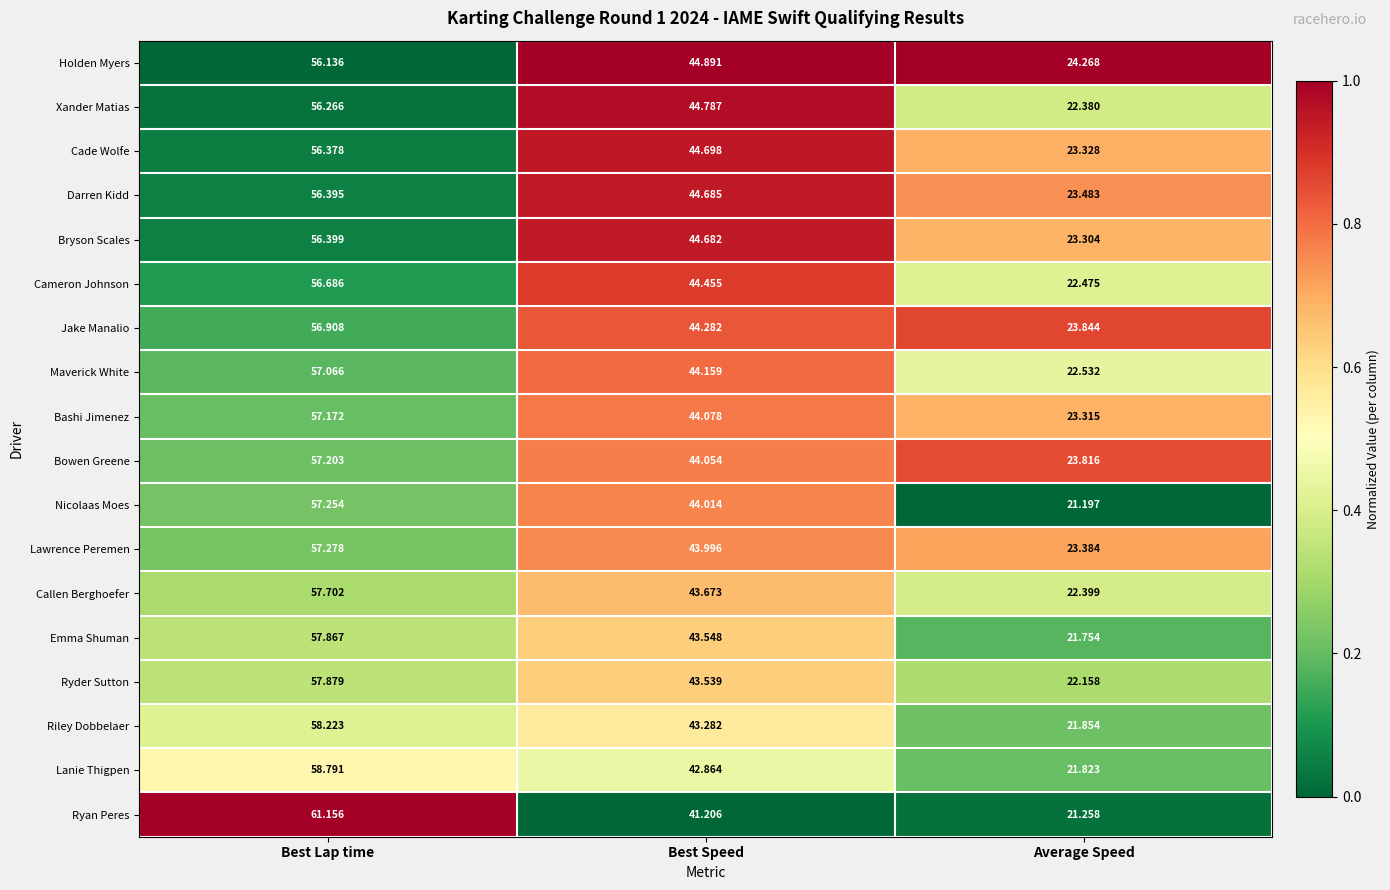

Which category has the highest value across all series?

Best Lap time